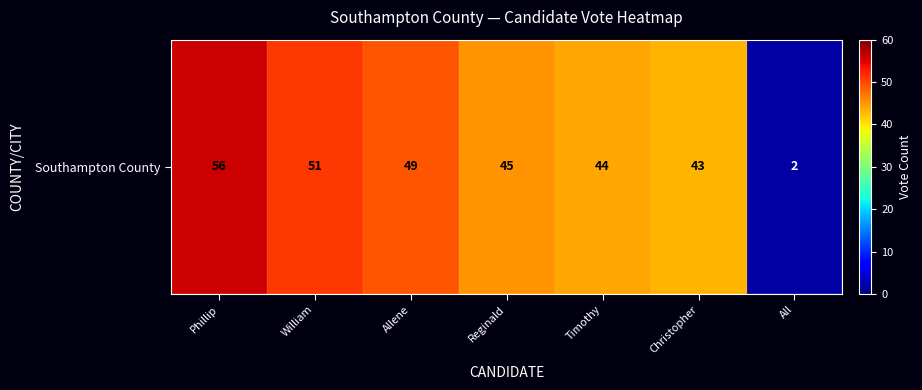

What is the difference between the maximum and minimum values?

54